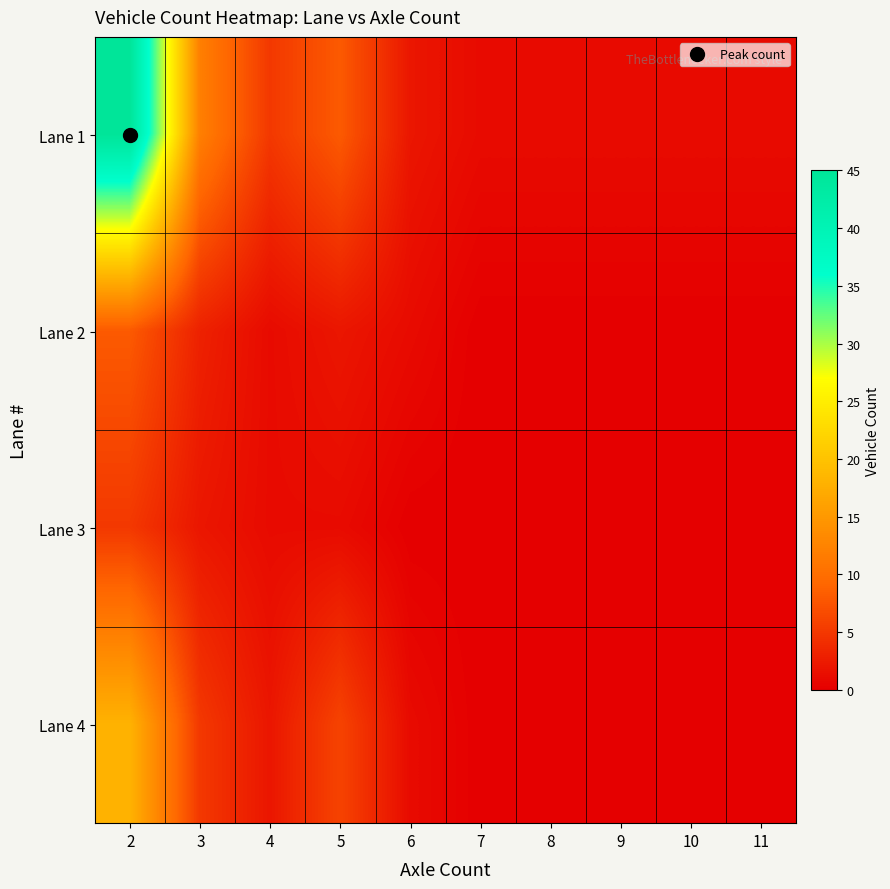

What is the difference between the highest and lowest values at 7?

1